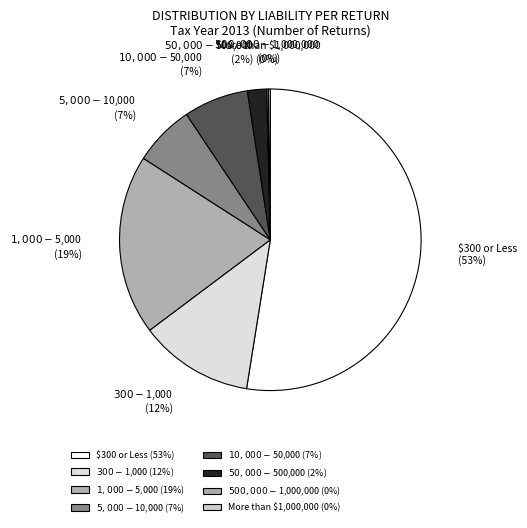

Does any single category account for the majority?

Yes